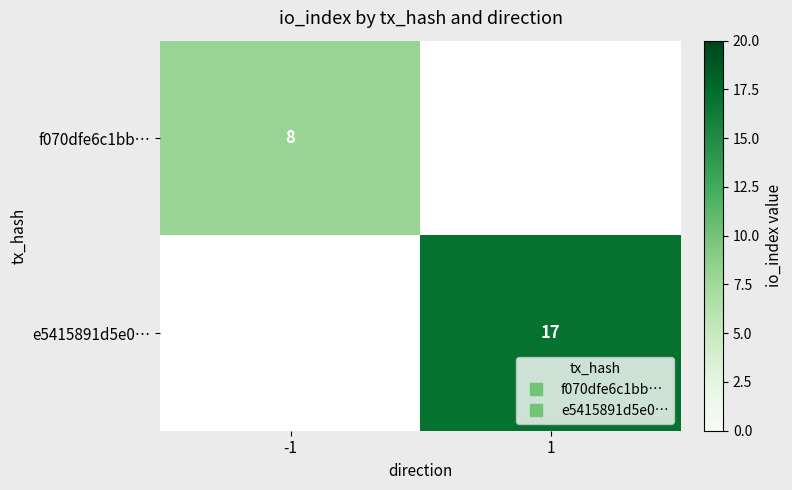

Between -1 and 1, which is larger?

-1